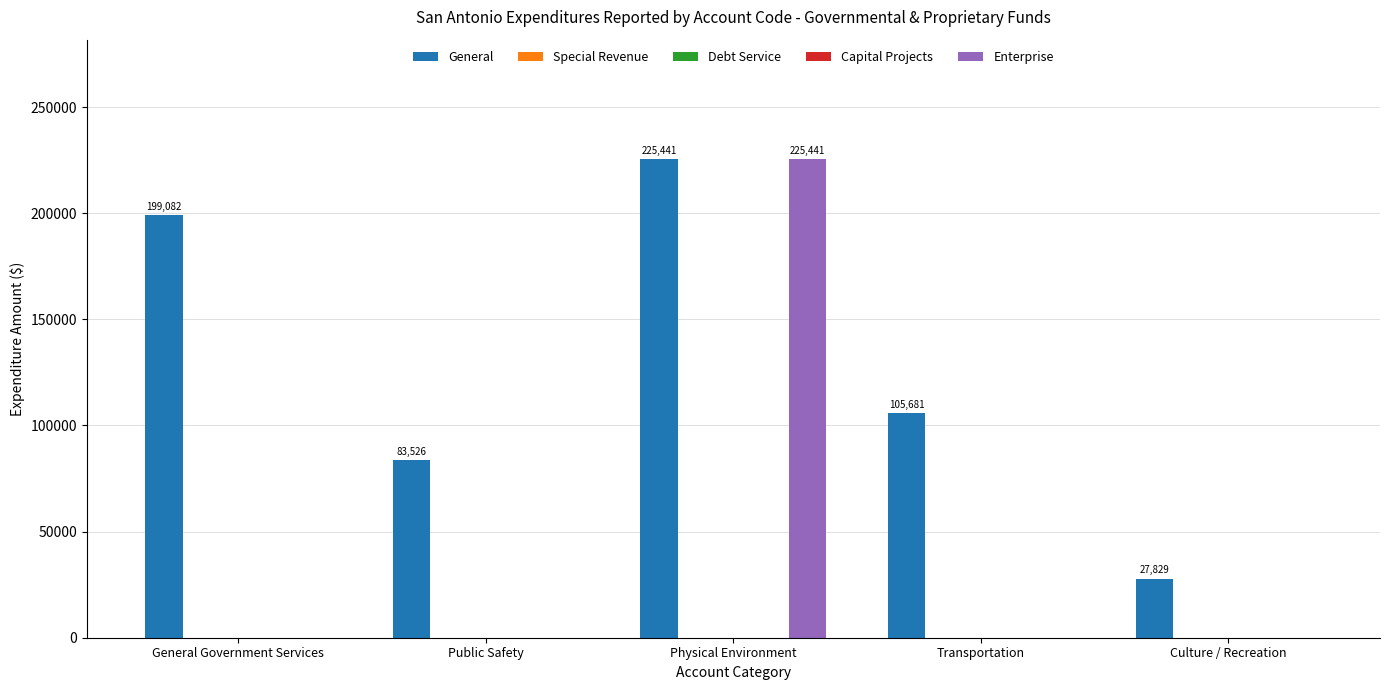

What is the total value across all series at General Government Services?

199082